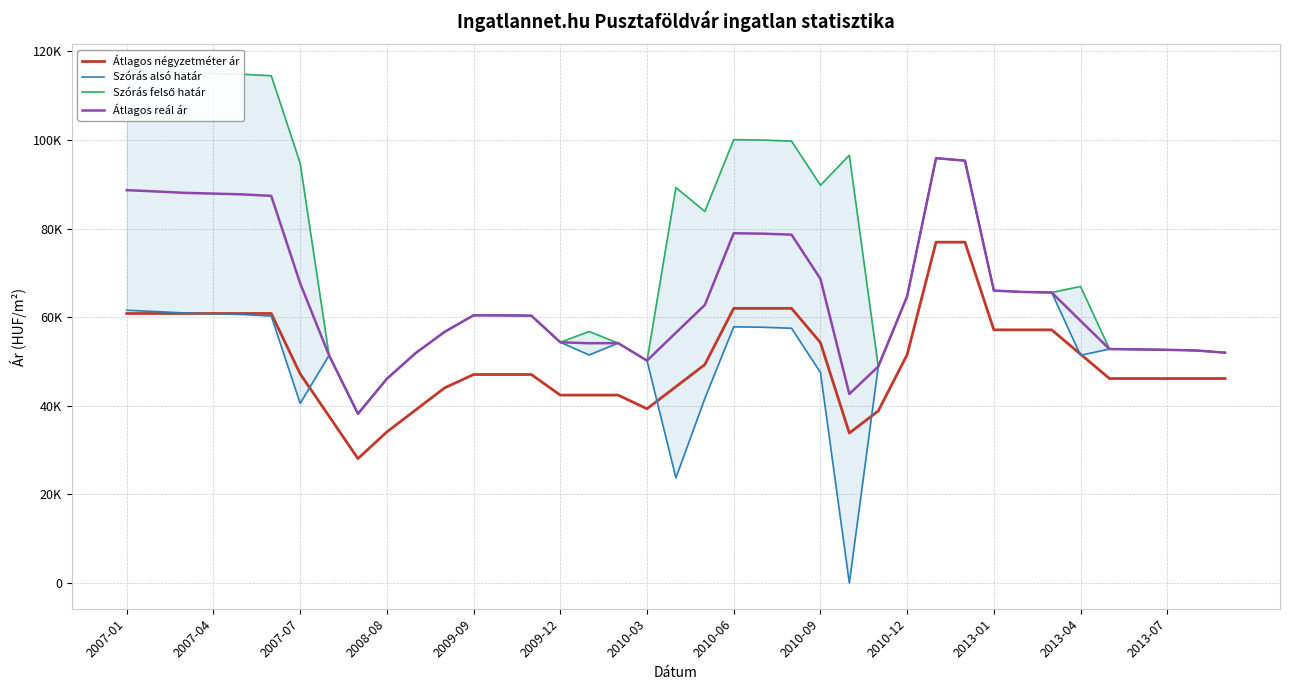

What is the sum of all Átlagos reál ár values?

2524801